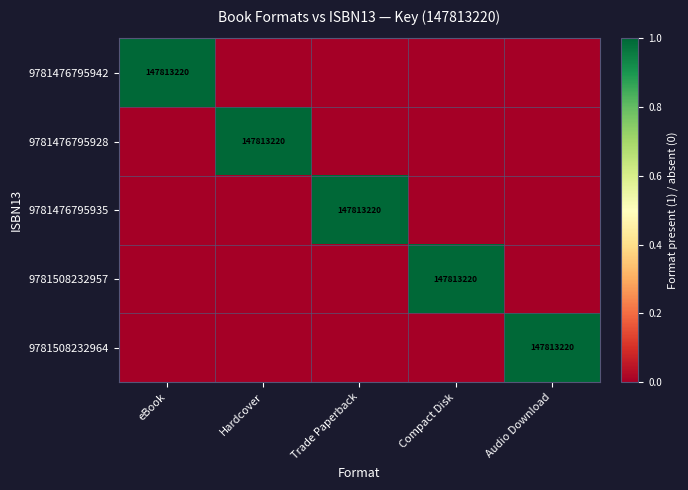

Count the 9781476795935 values in the range 0 to 1.

5